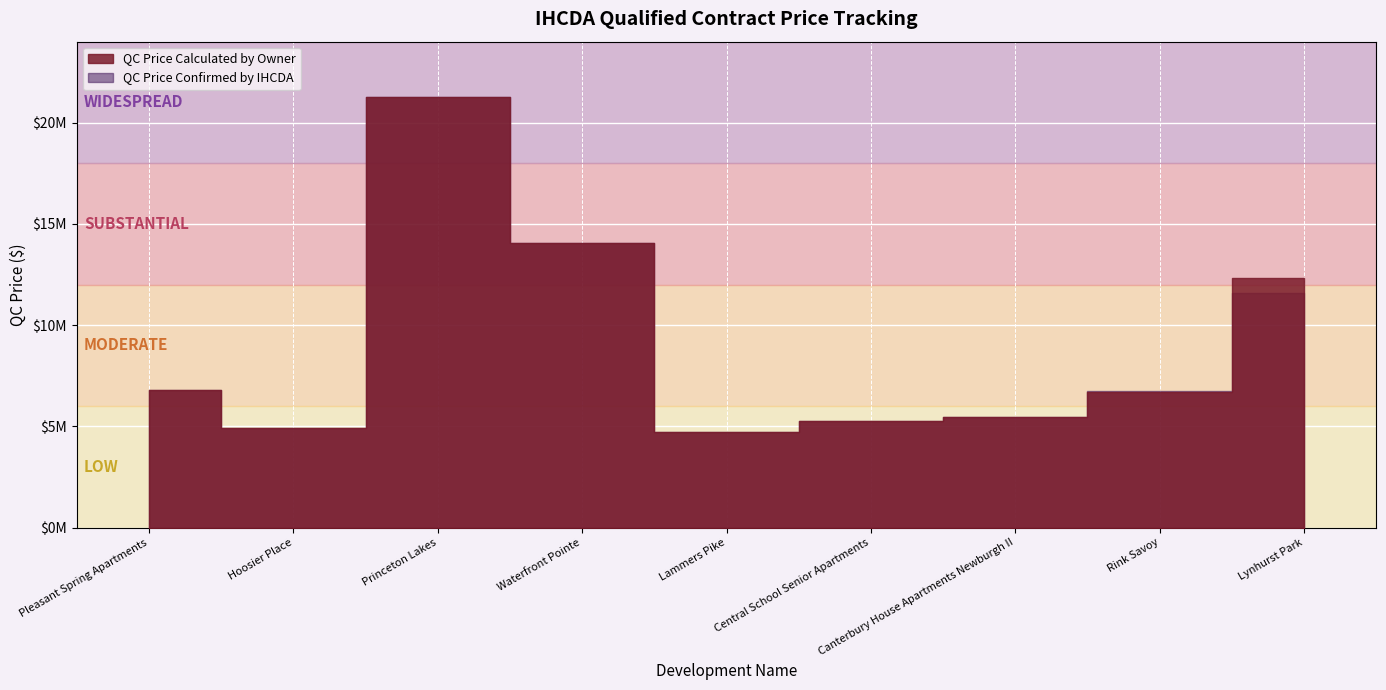

Between which two adjacent categories do QC Price Confirmed by IHCDA and QC Price Calculated by Owner first intersect?

Rink Savoy and Lynhurst Park